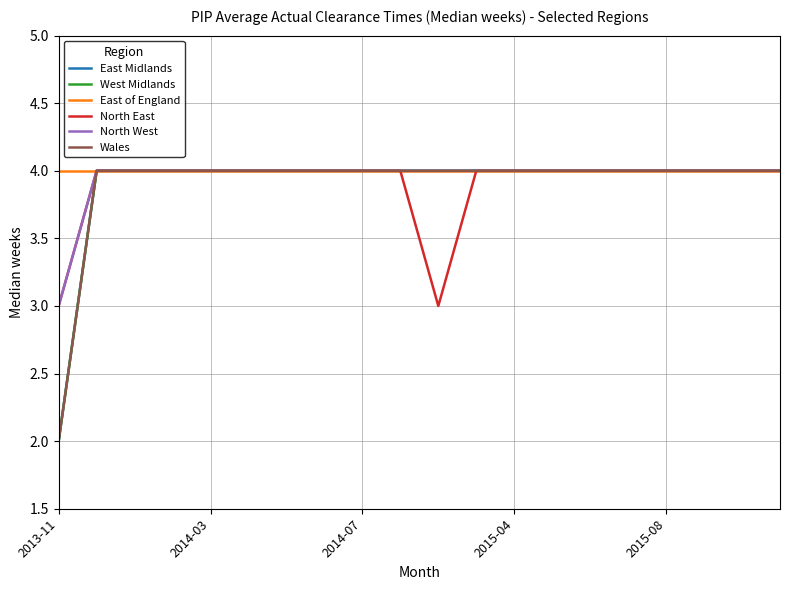

At which label is North West closest to 3?

2013-11